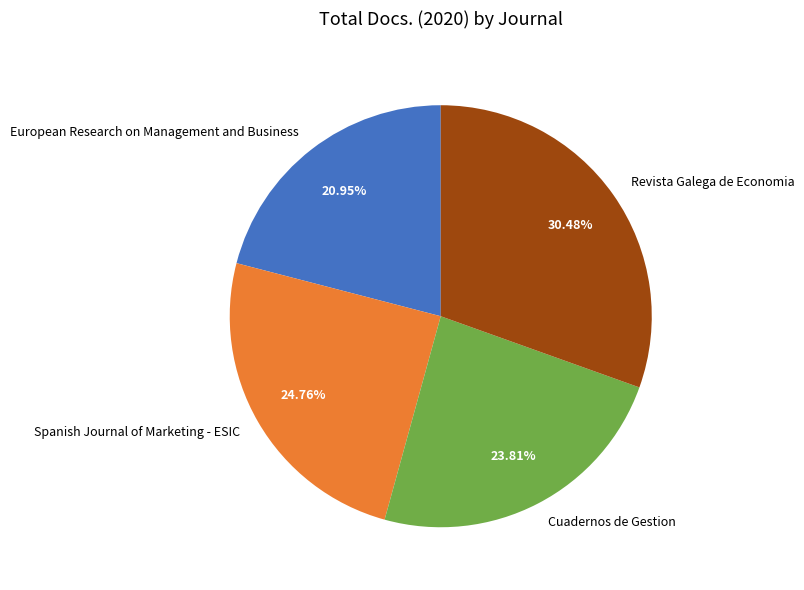

To the nearest percent, what is the difference between the European Research on Management and Business and Revista Galega de Economia slice percentages?

10%